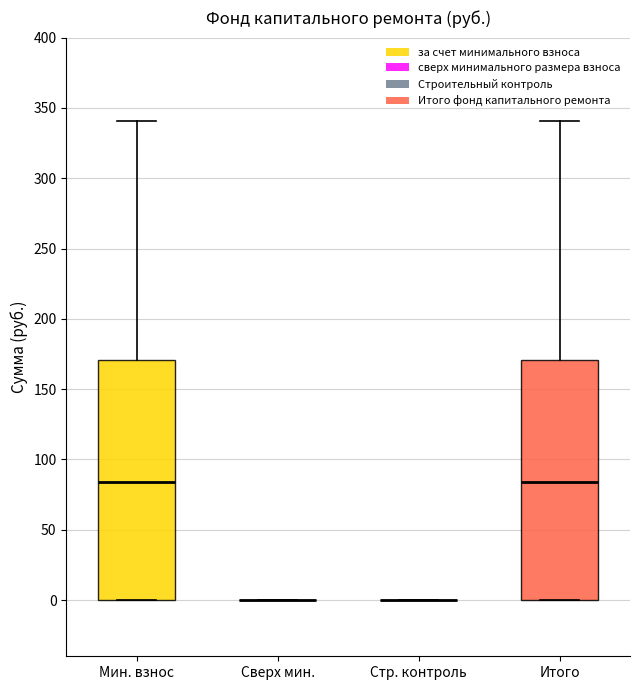

Reading left to right, read every box against the y-axis: the position of its median line, the range the box covers, and the ends of its whiskers. The values are not printed on the chart, so give them approximately, as read against the axis.

Мин. взнос: median 85, box 0 to 170, whiskers 0 to 340
Сверх мин.: box collapsed to a line at 0, whiskers 0 to 0
Стр. контроль: box collapsed to a line at 0, whiskers 0 to 0
Итого: median 85, box 0 to 170, whiskers 0 to 340